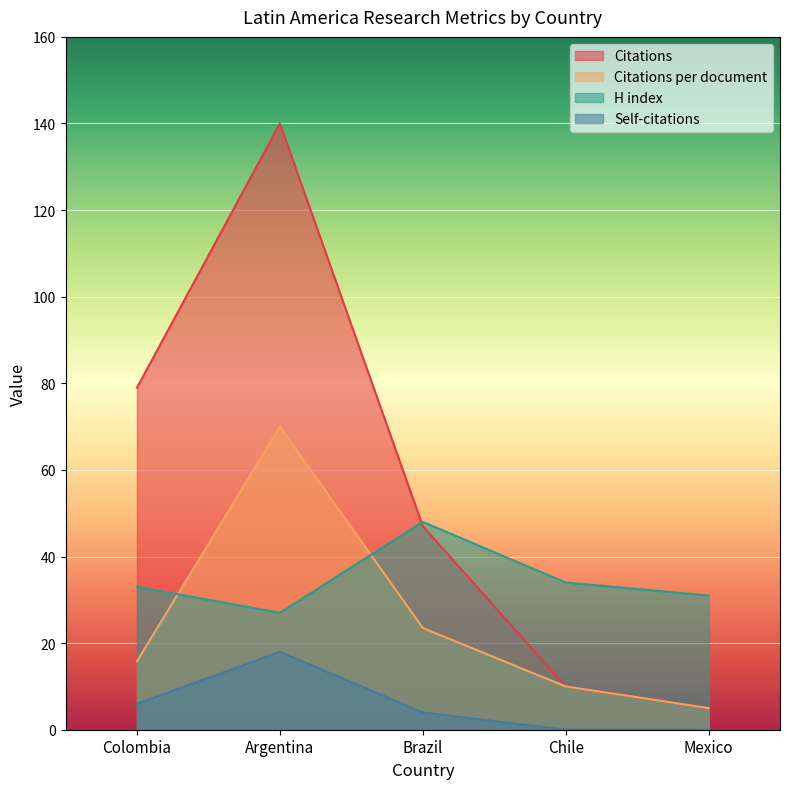

True or false: Self-citations and H index intersect in this chart.

False